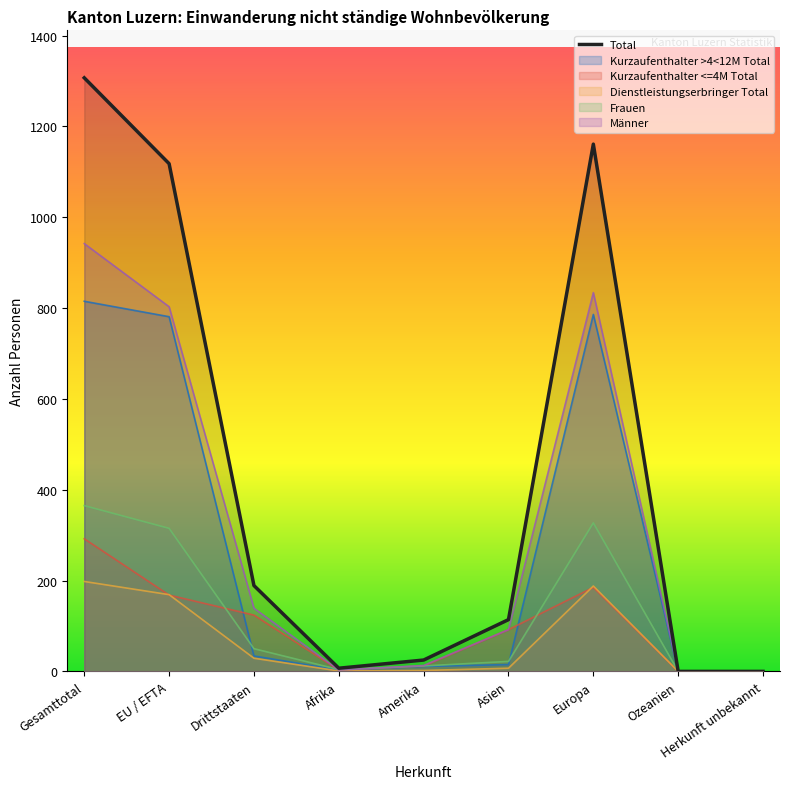

What is the sum of the Dienstleistungserbringer Total values at Drittstaaten and Europa?

217